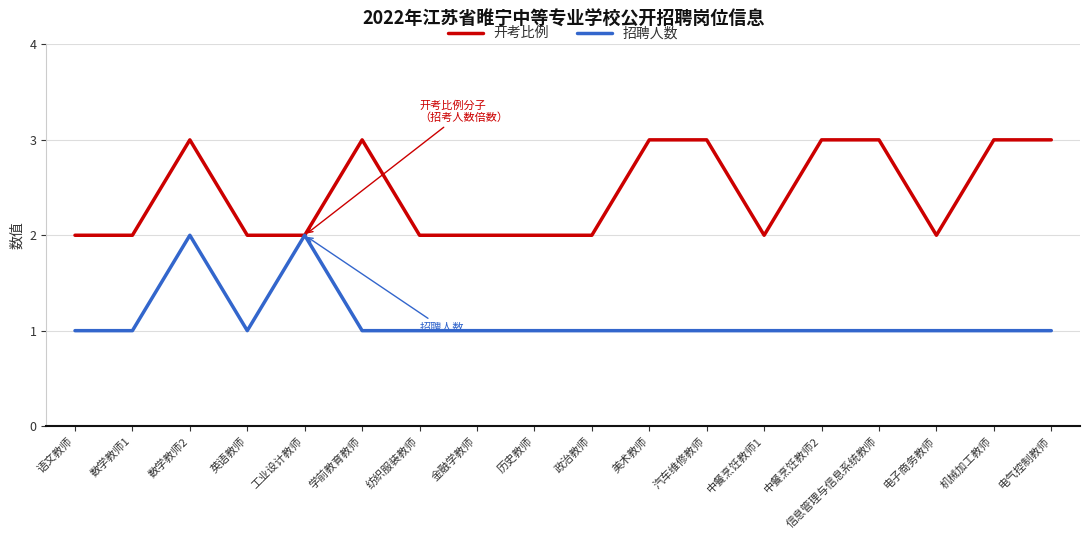

How many 招聘人数 values are between 1 and 2?

18